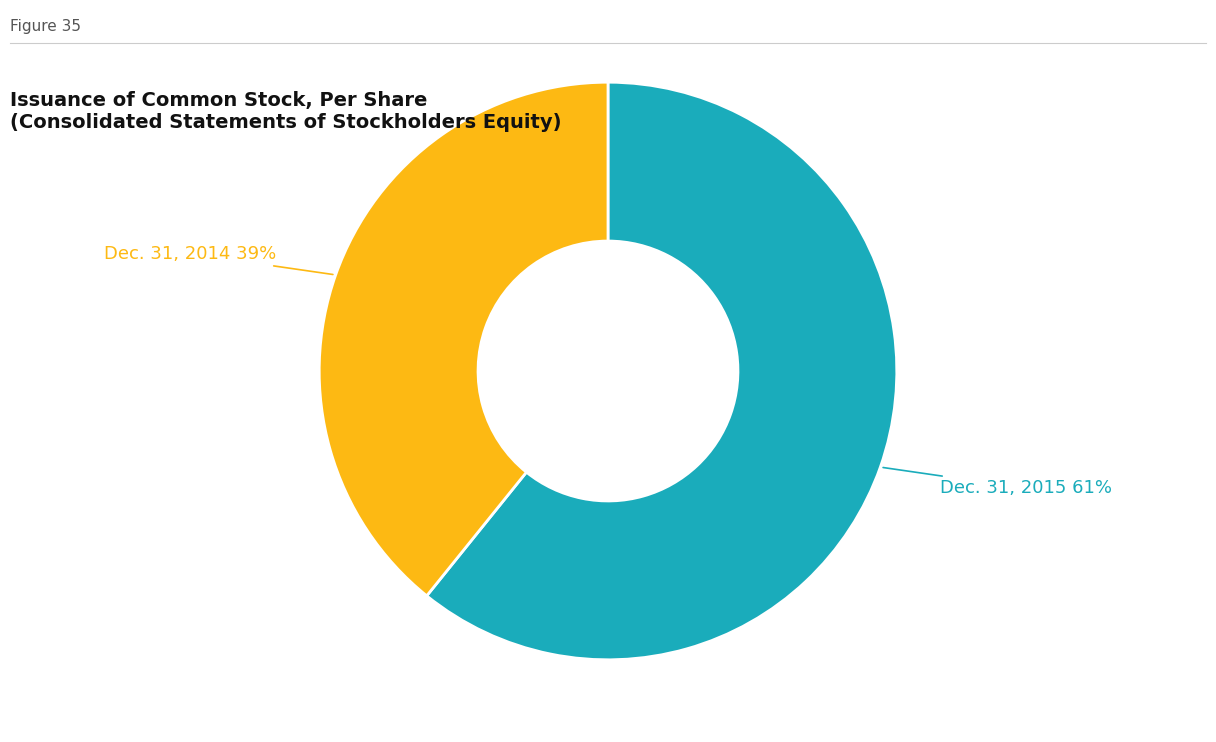

To the nearest percent, what is the difference between the largest and smallest slice percentages?

22%